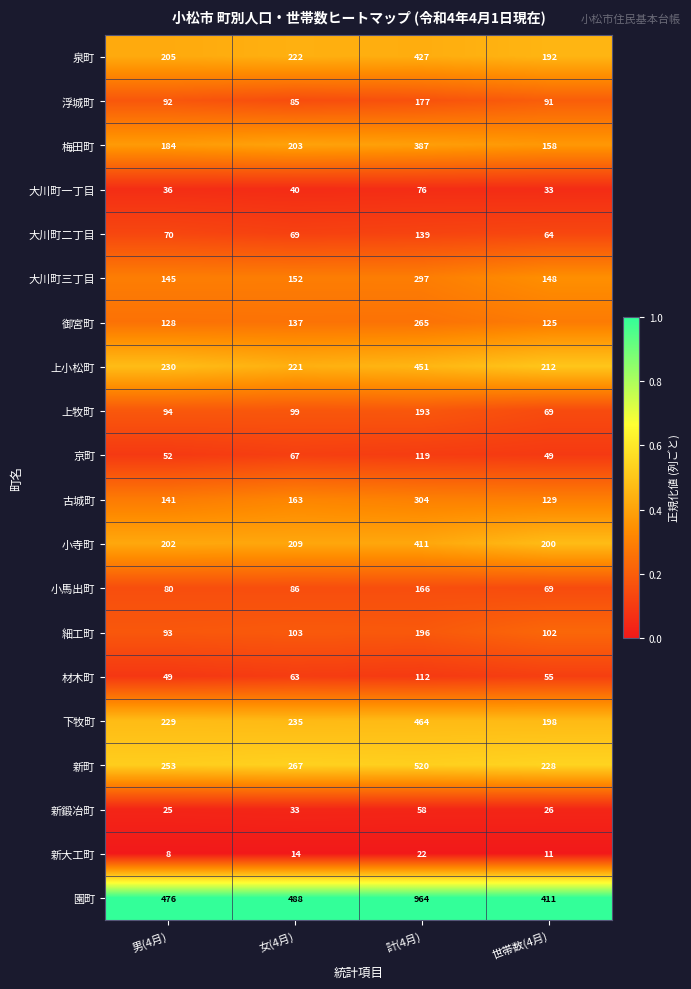

At which category is the sum across all series the highest?

計(4月)